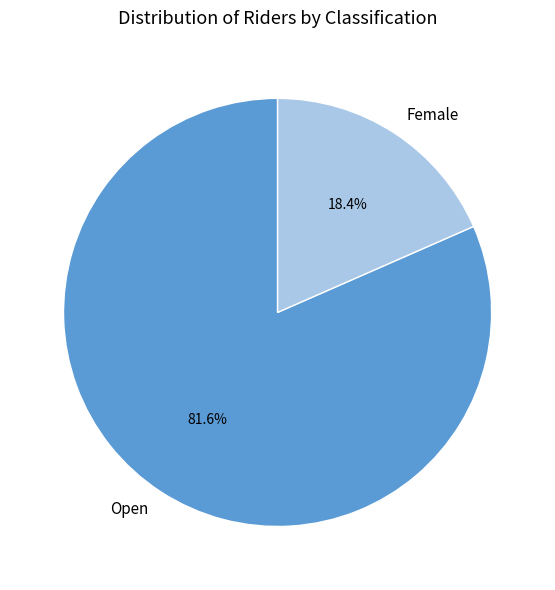

To the nearest percent, what is the combined percentage of Female and Open?

100%